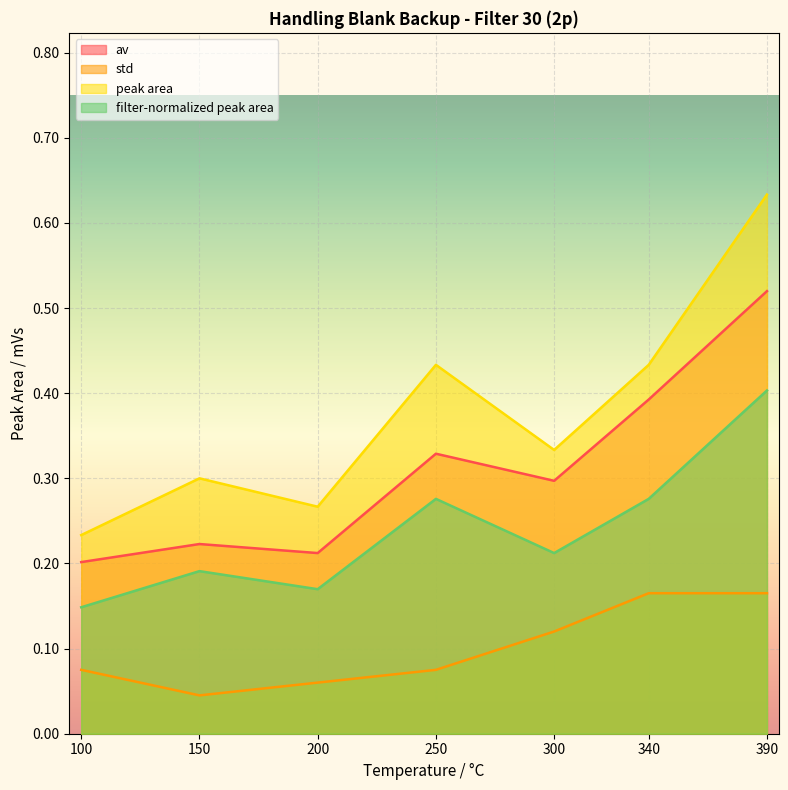

True or false: filter-normalized peak area and peak area cross at least once.

False